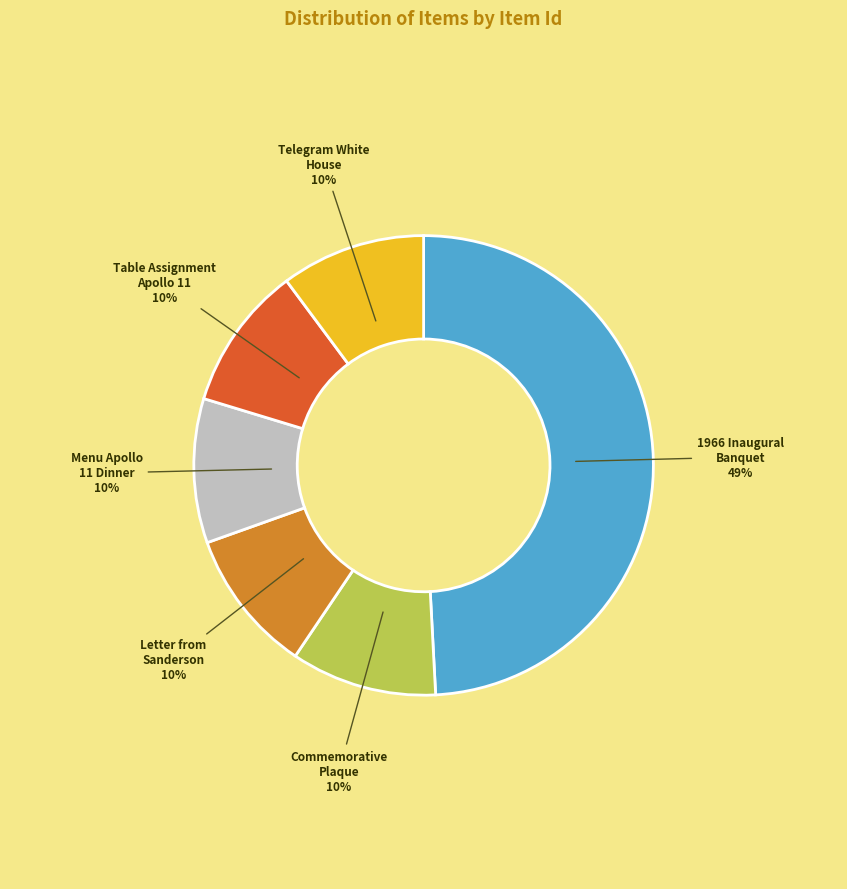

Is it true that Telegram White House is 25% of the pie?

False